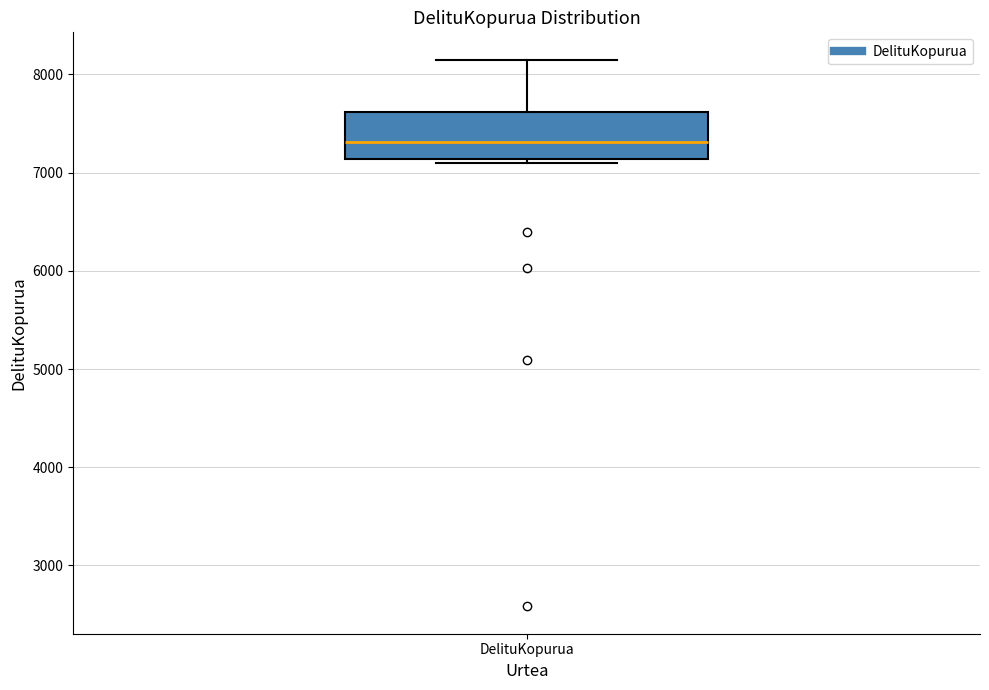

Transcribe this box plot: give where the median line is, the range the box spans, and where the two whiskers end, as read against the y-axis. The values are not printed on the chart, so give them approximately, as read against the axis.

median 7300, box 7100 to 7600, whiskers 7100 (just below the box's lower edge) to 8200